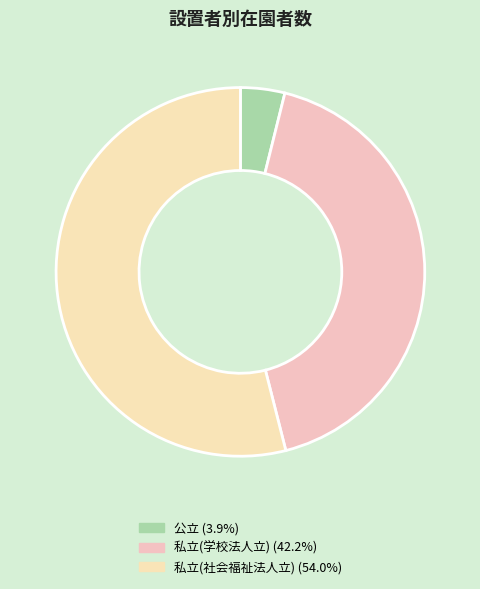

Rank the categories by value from highest to lowest.

私立(社会福祉法人立), 私立(学校法人立), 公立